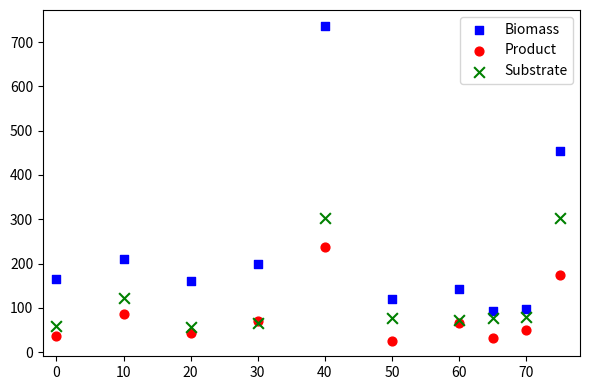

In the Biomass series, what Y value is closest to 414?

453.2